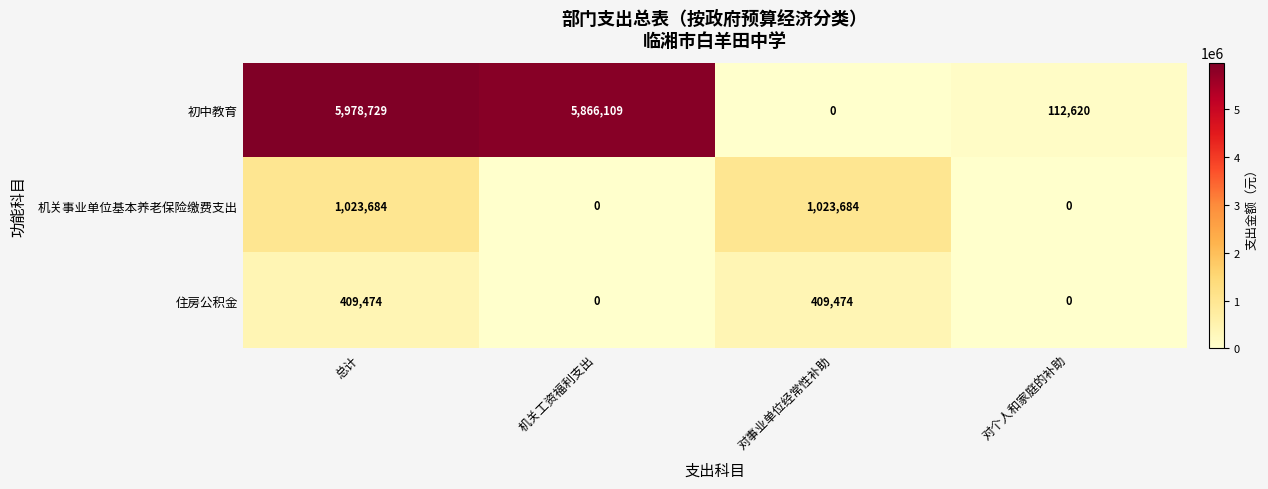

At which category does the chart reach its peak across all series?

总计